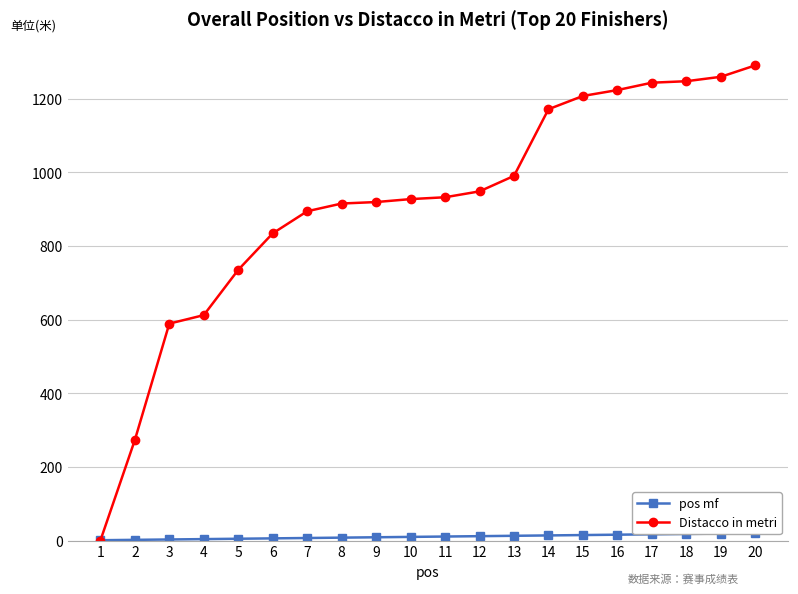

What is the total value across all series at 12?

960